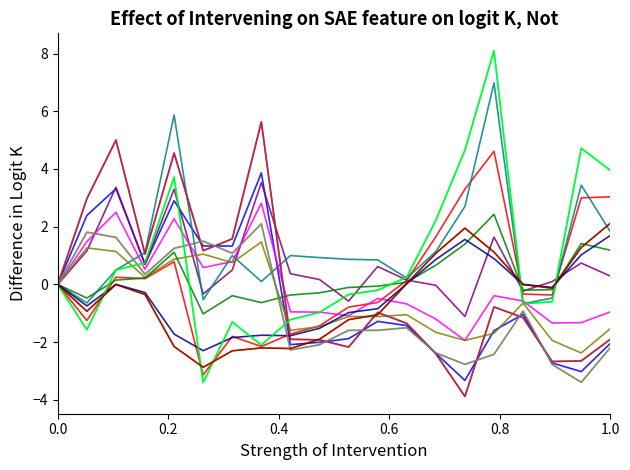

Is it true that P2 equals 0.5 at 13:44?

False